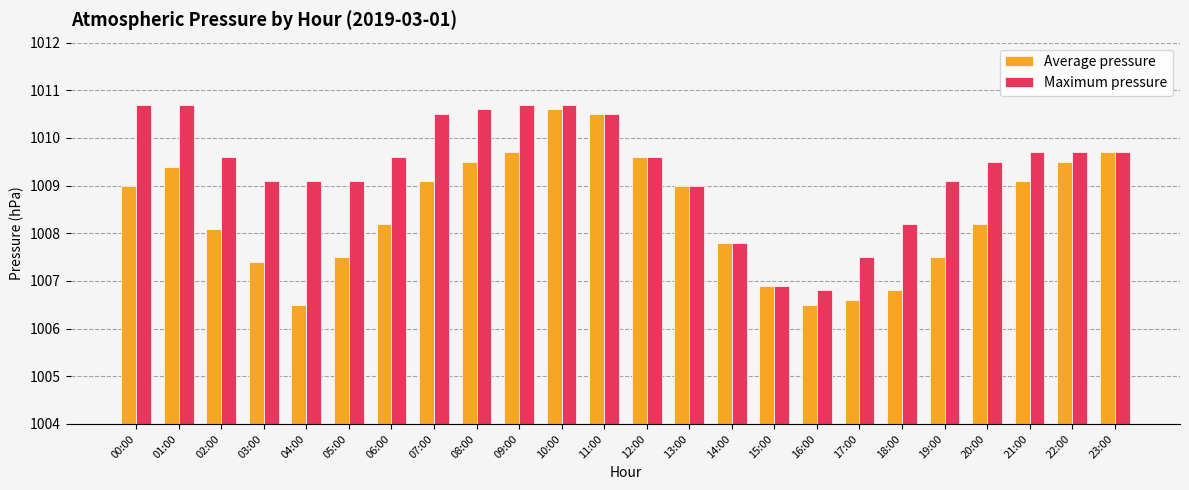

What is the maximum value for Average pressure?

1010.6